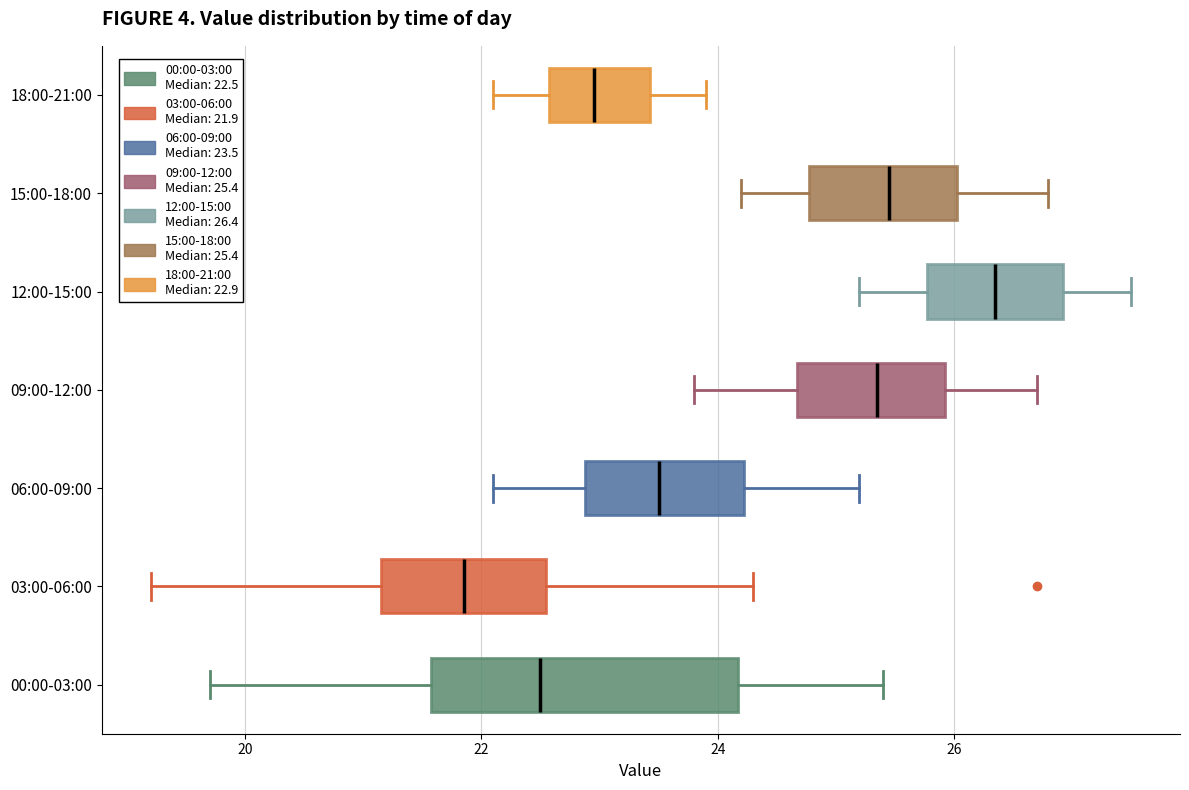

Which box is the widest, from its left edge to its right edge?

00:00-03:00